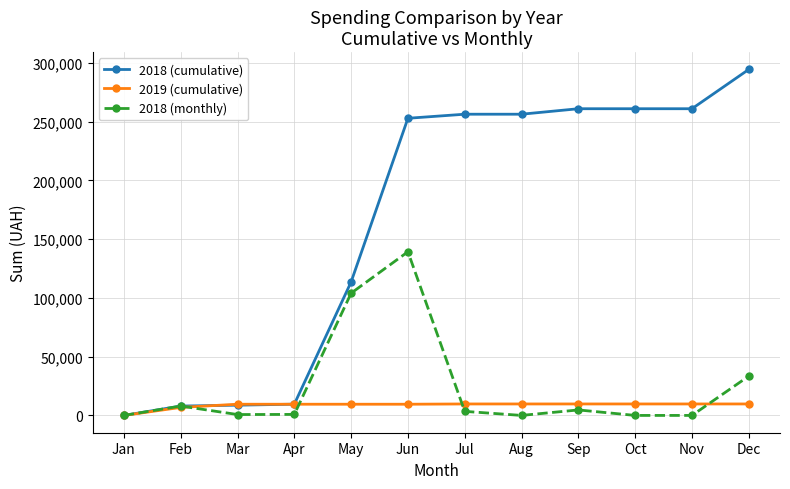

What is the total value across all series at Sep?

275304.2